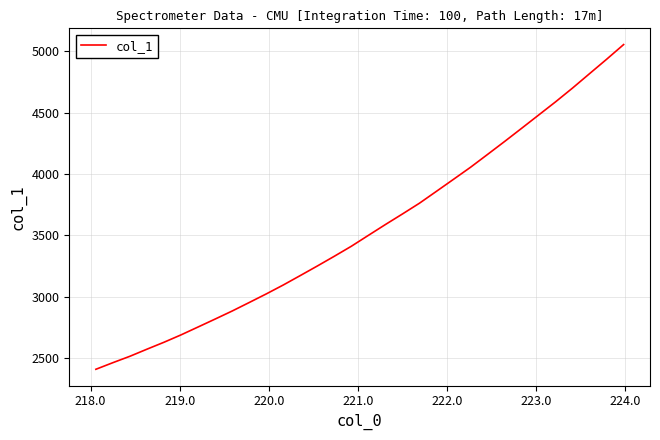

What is the difference between the maximum and minimum values?

2647.4